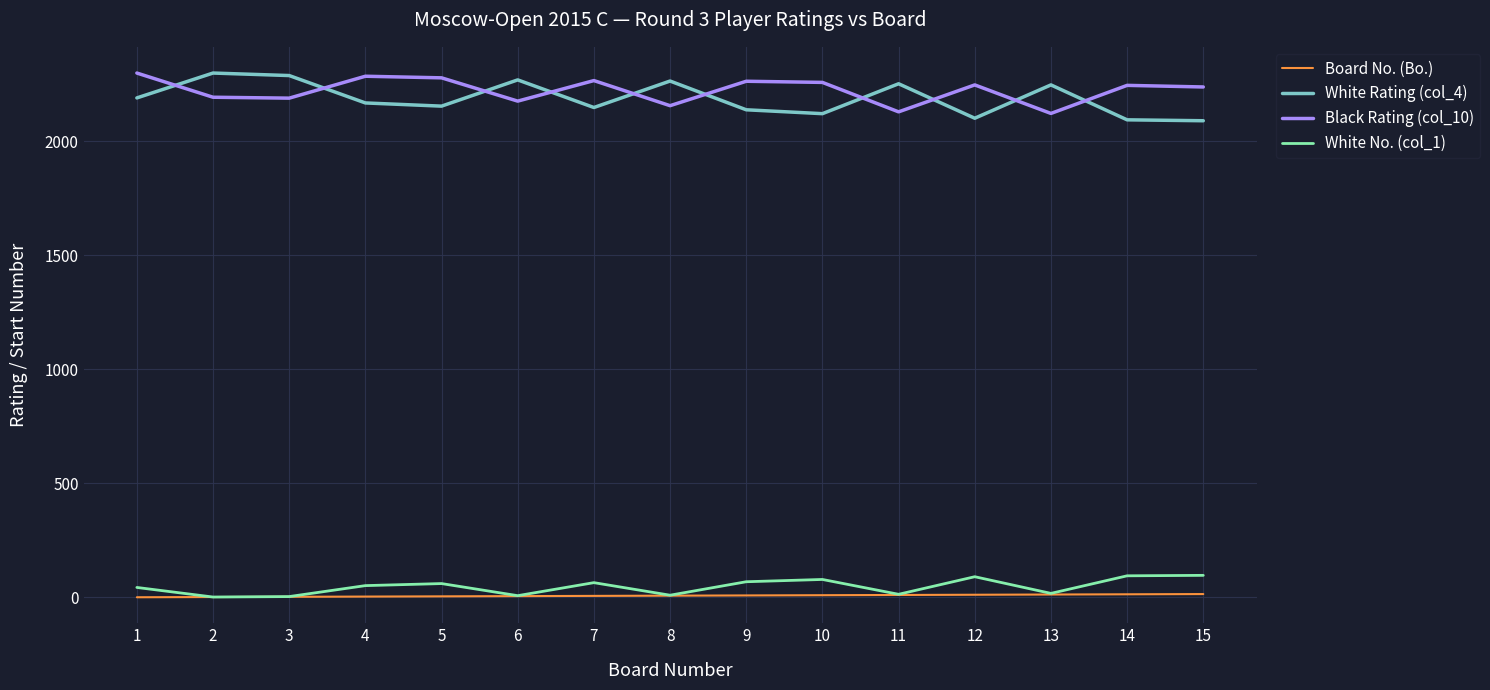

Which series has the widest spread of values?

White Rating (col_4)